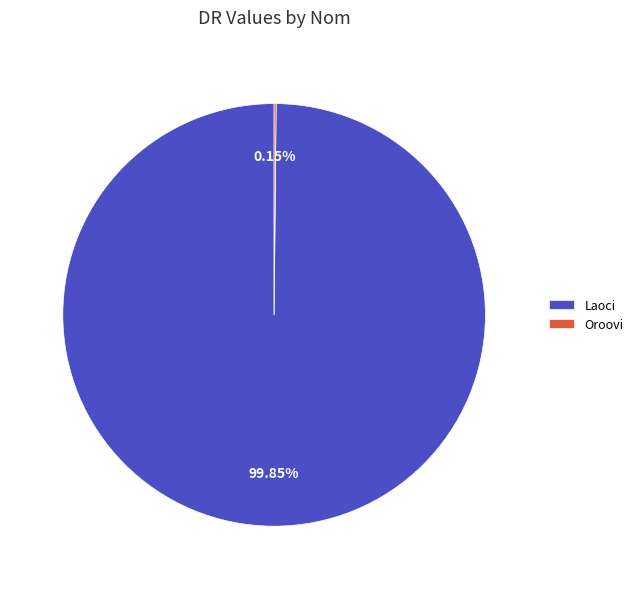

Which slice is the largest?

Laoci